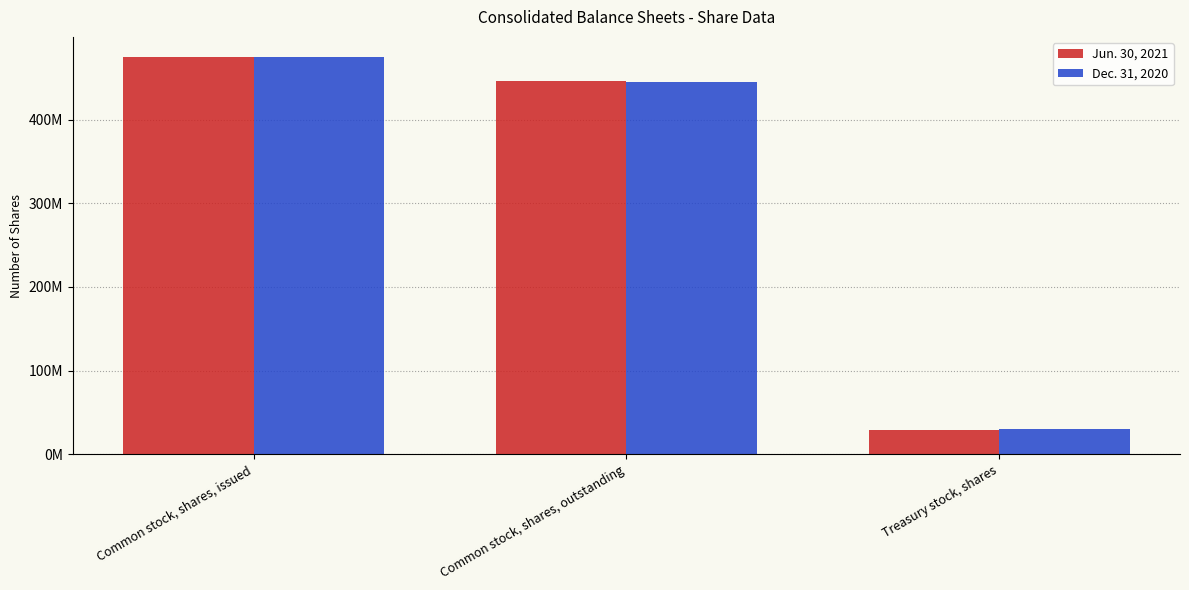

What is the value of the Jun. 30, 2021 bar at the 3rd from the left?

29098725